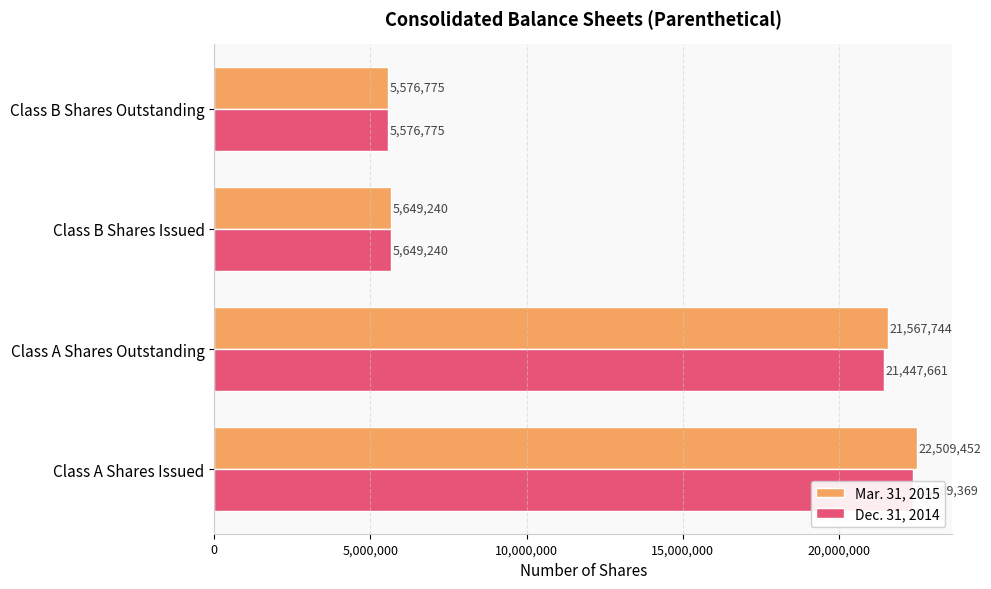

How many series are shown in this chart?

2